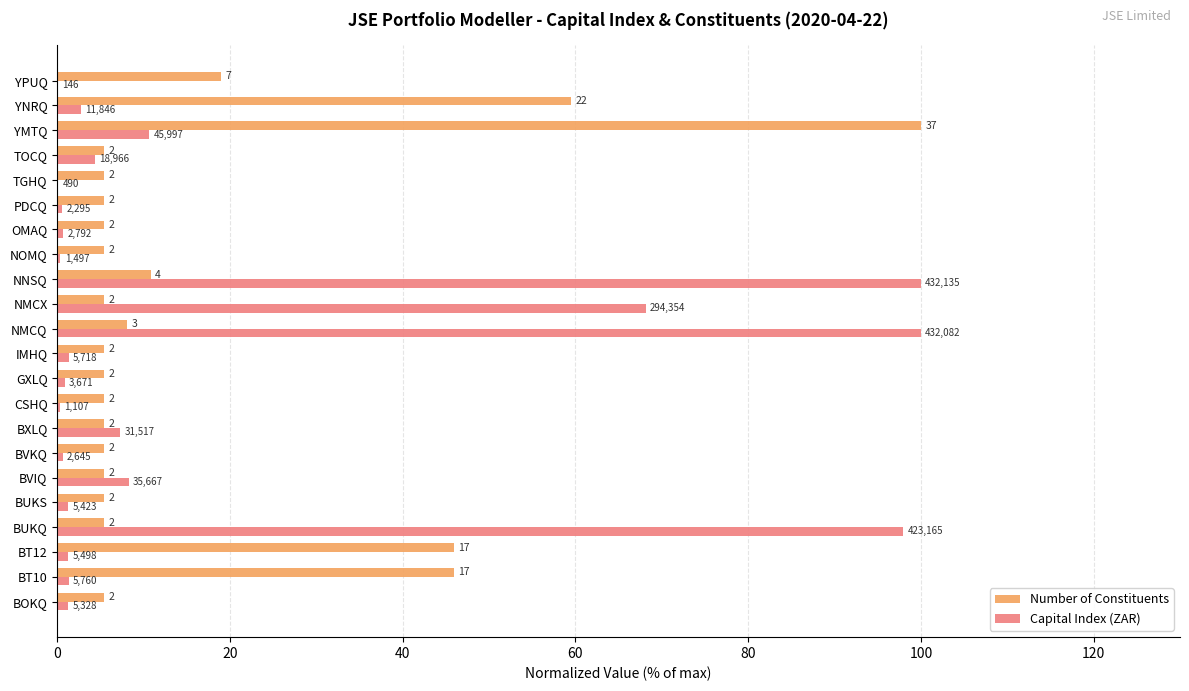

What are all the series names shown in the legend?

Number of Constituents, Capital Index (ZAR)